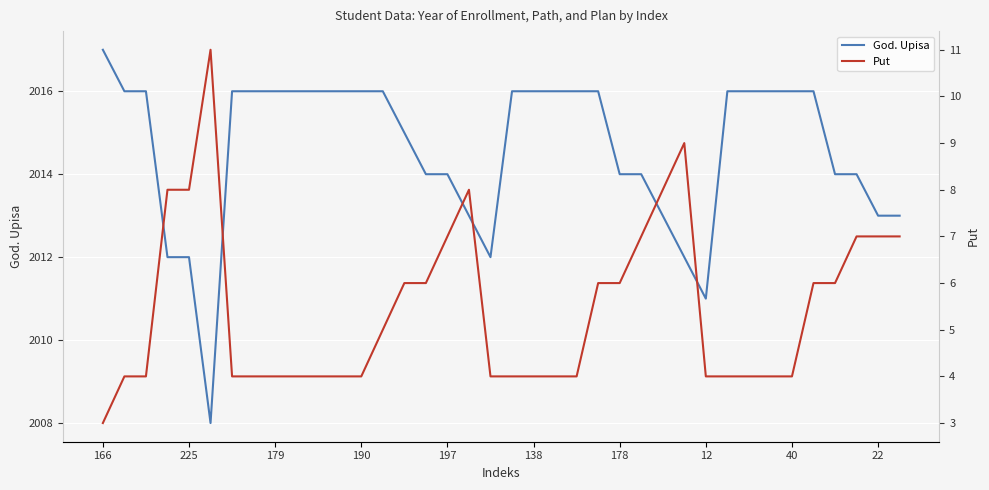

What is the minimum value shown in the chart?

3